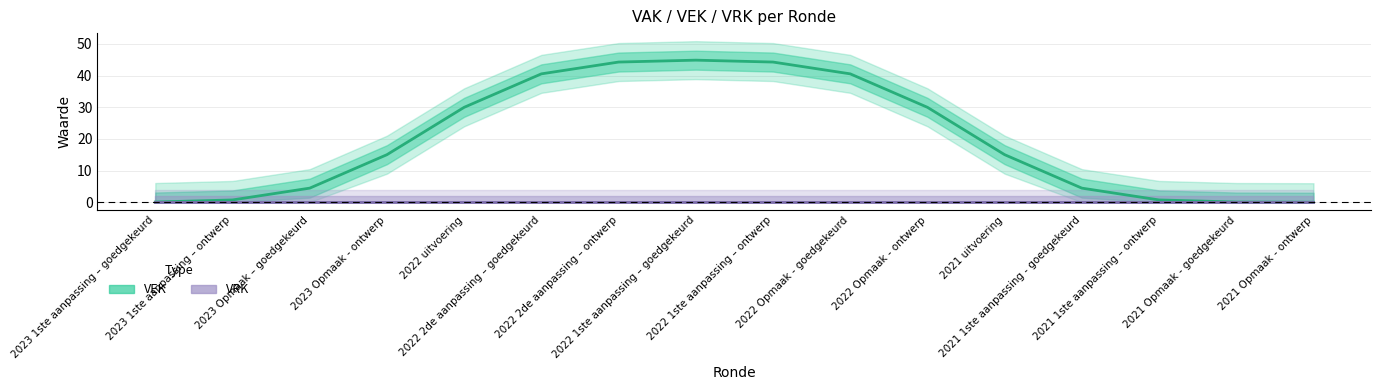

Where is VEK nearest to the value 22?

2023 Opmaak - ontwerp